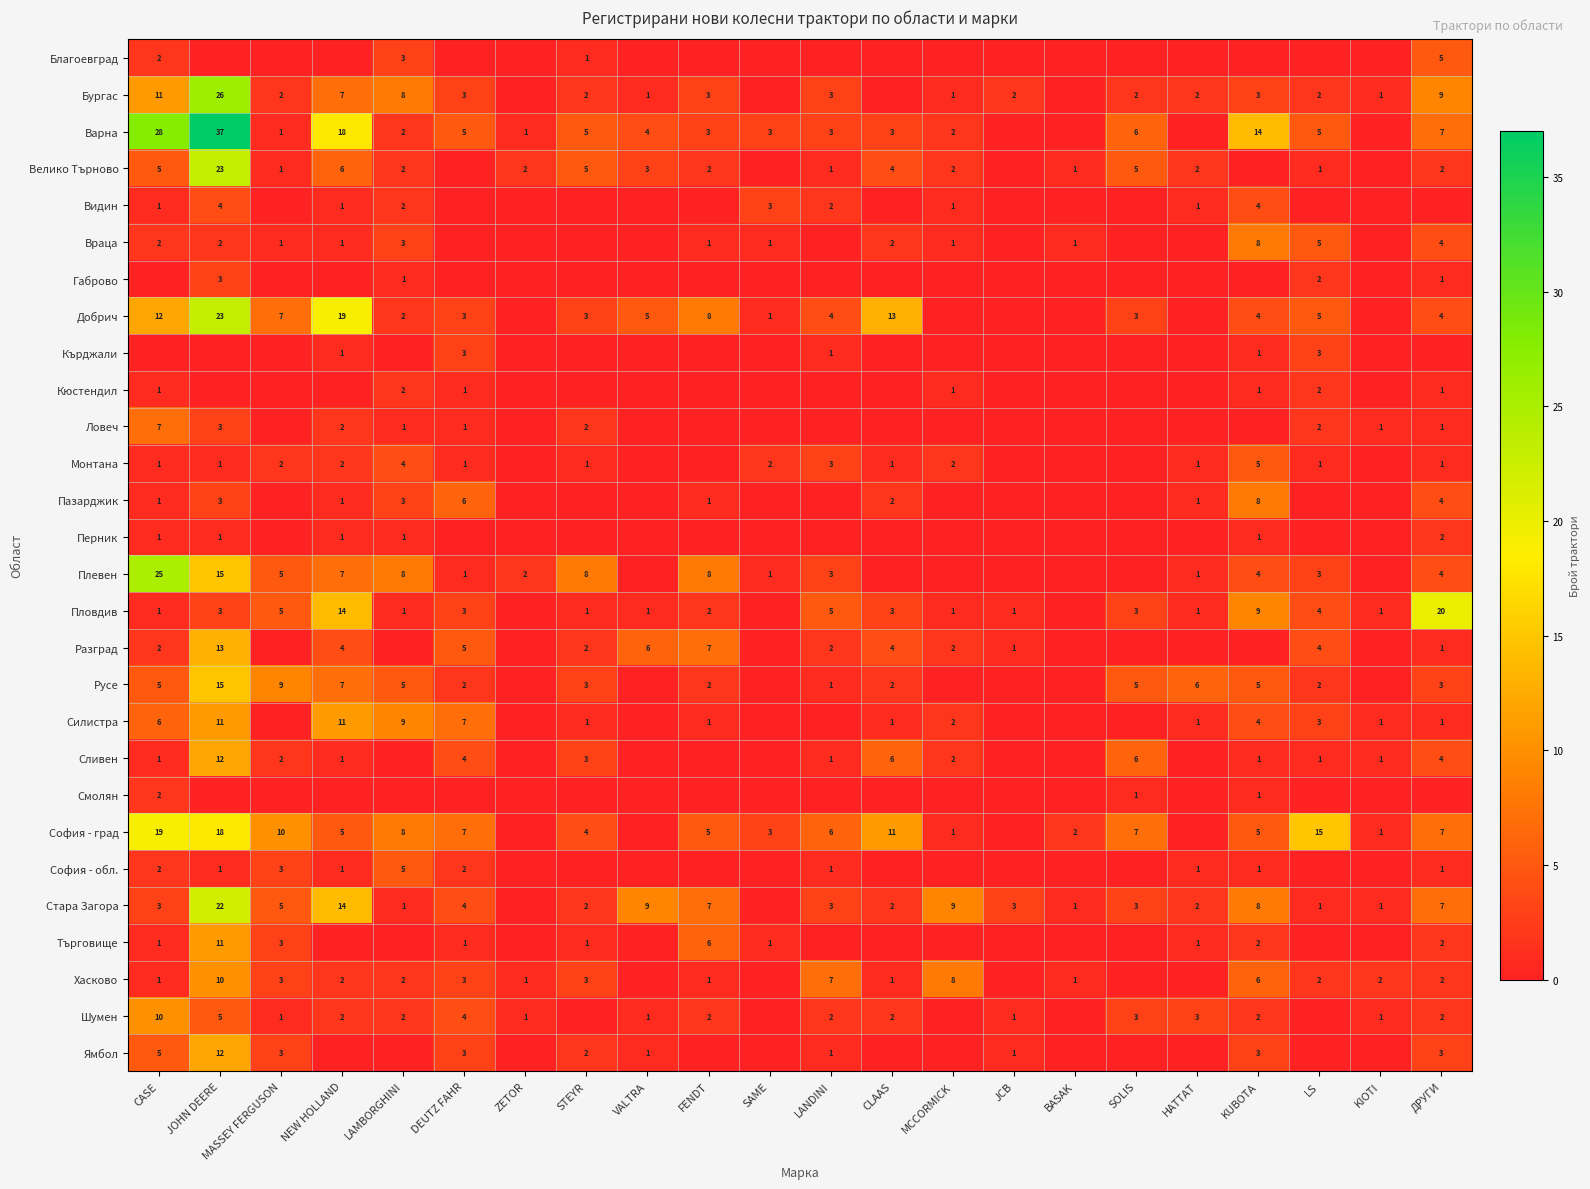

Count the number of categories in the chart.

22